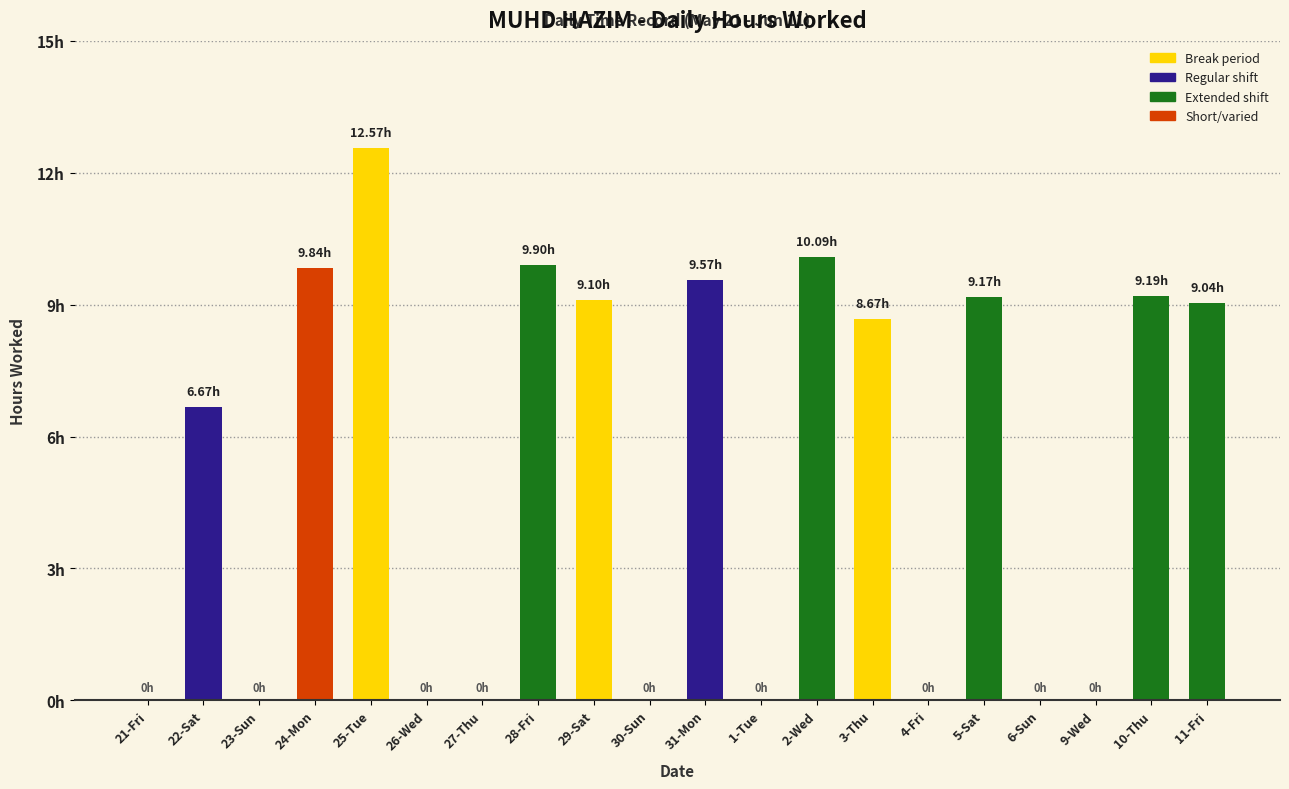

What is the label of the 2nd bar from the left?

22-Sat